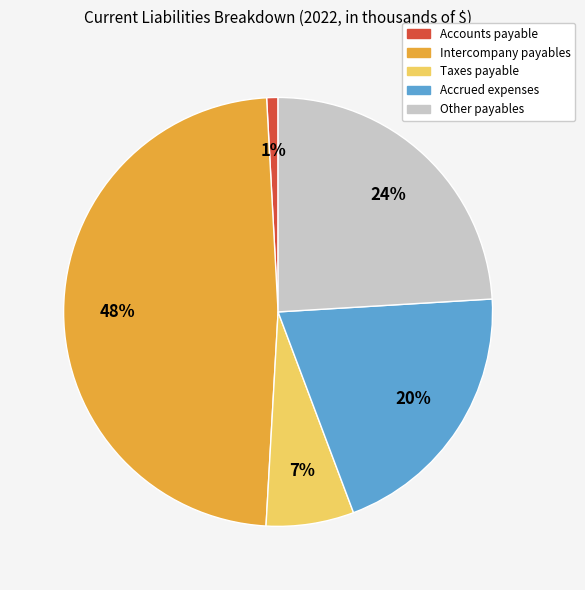

How many segments does this pie chart have?

5